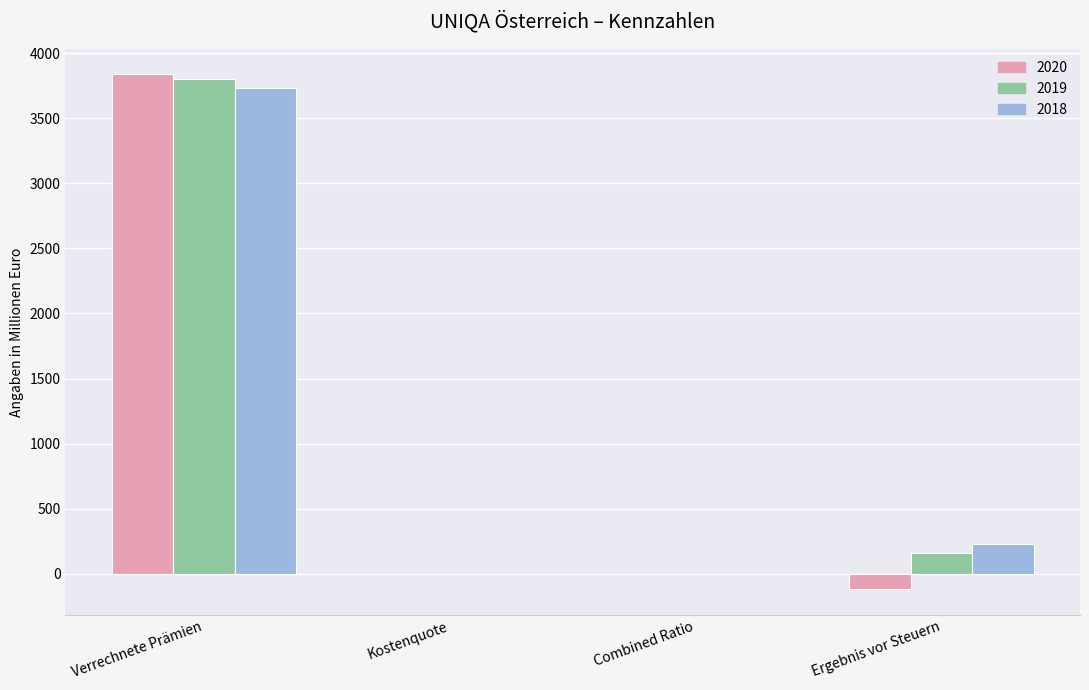

How many data points does each series have?

4